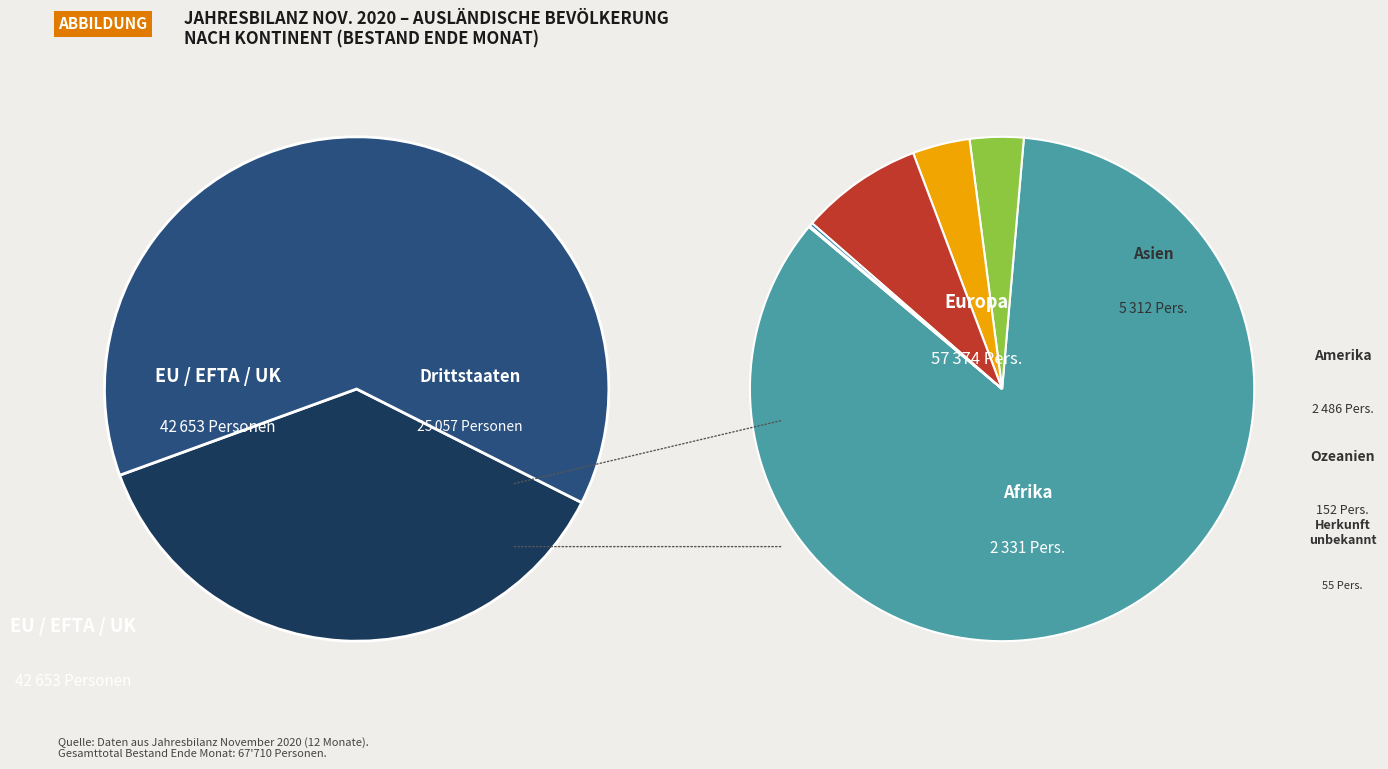

To the nearest percent, what portion does Asien represent?

8%